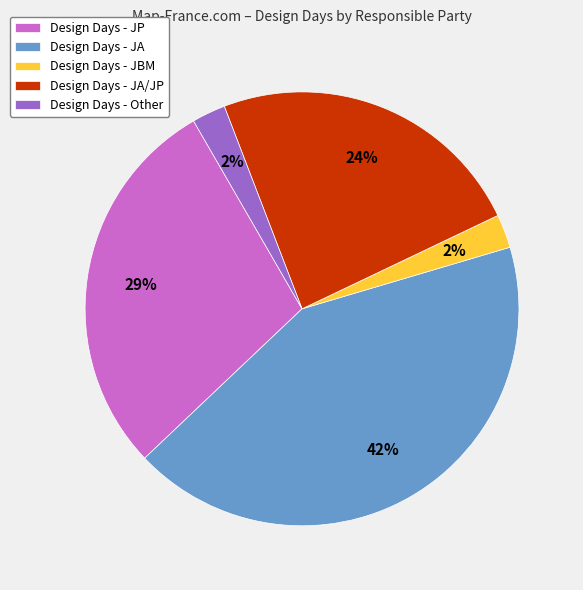

To the nearest percent, what is the combined percentage of Design Days - JA/JP and Design Days - JA?

66%